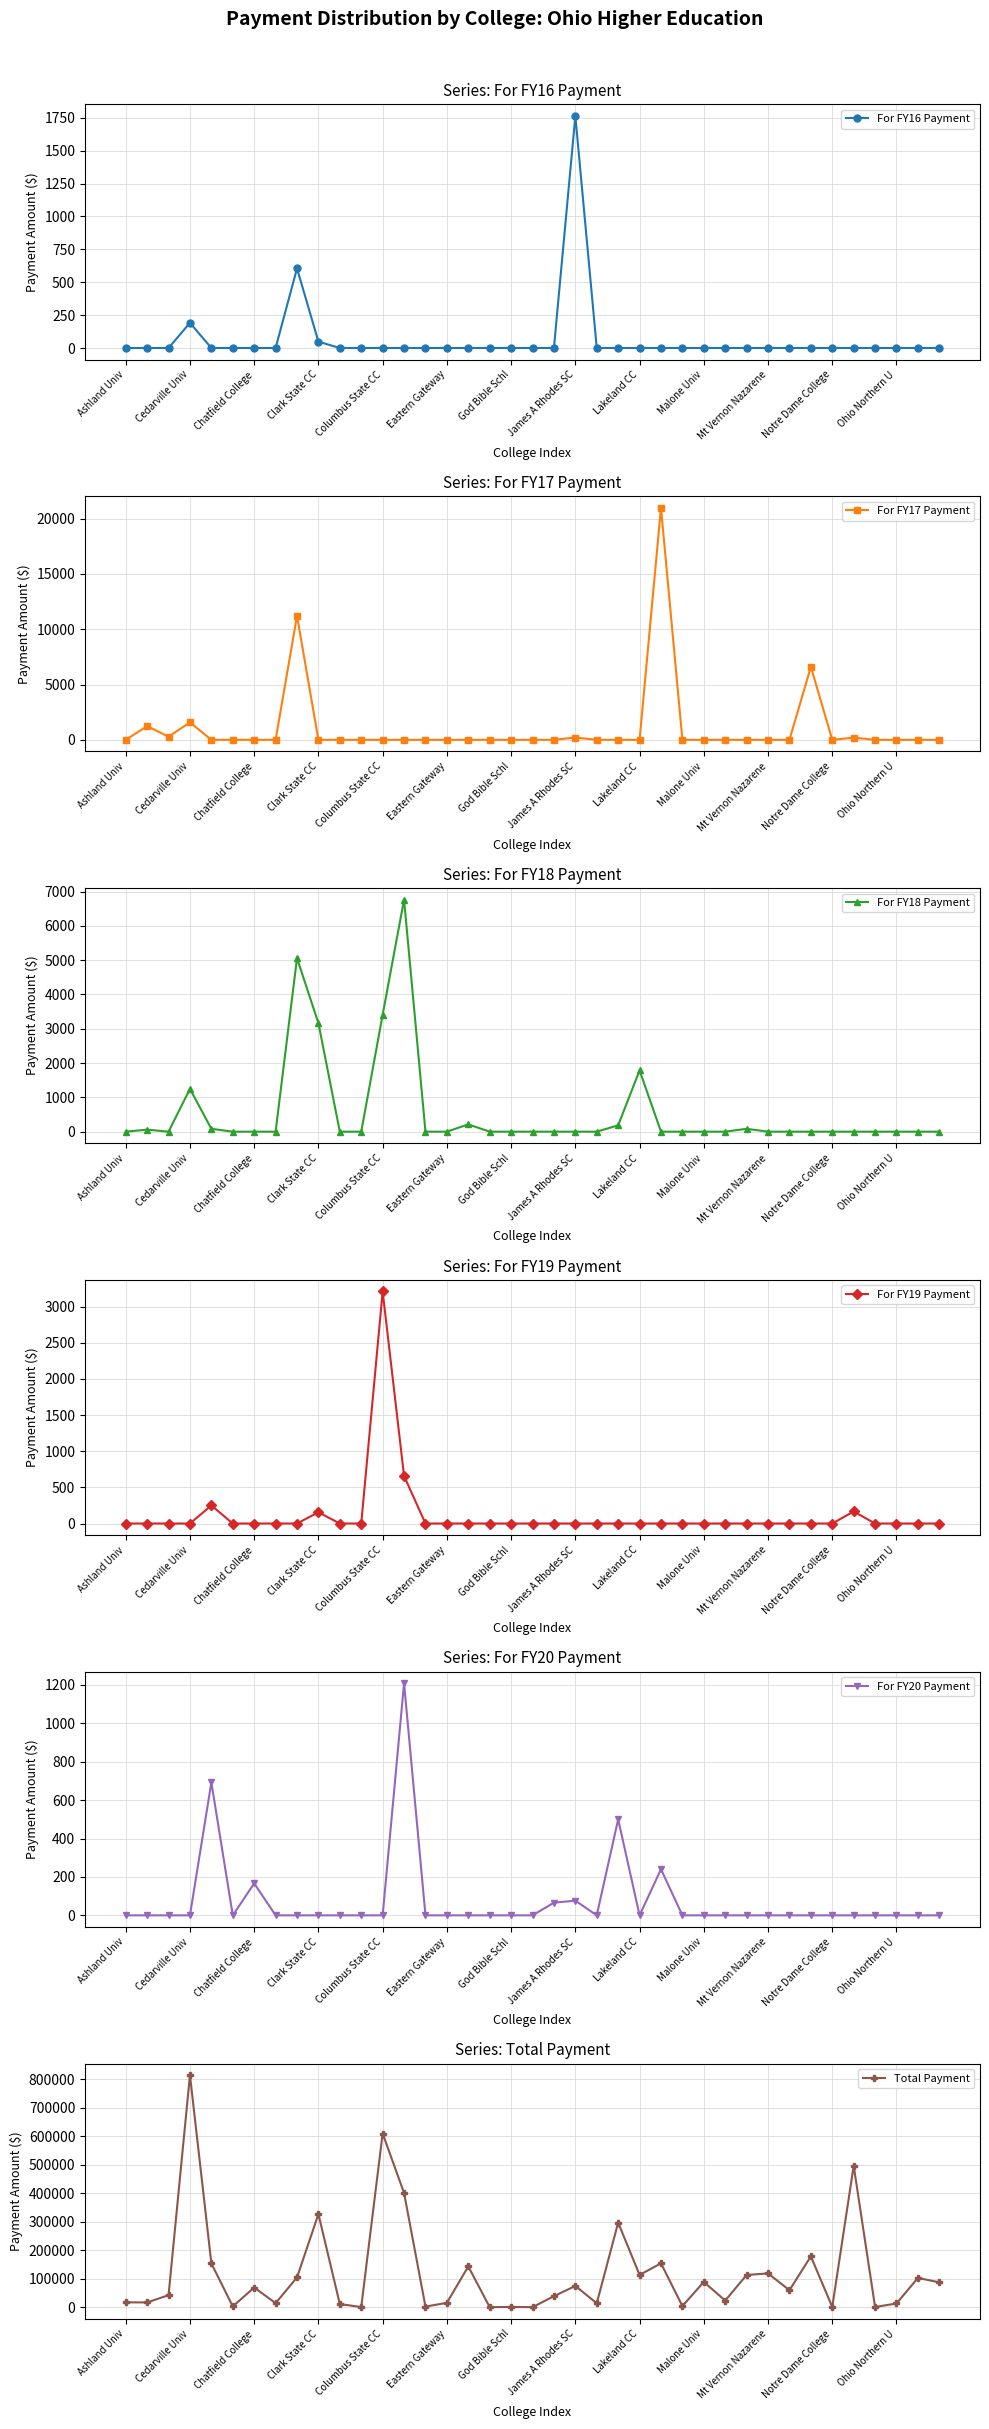

In For FY17 Payment, how many points are higher than both neighbors (excluding endpoints)?

7